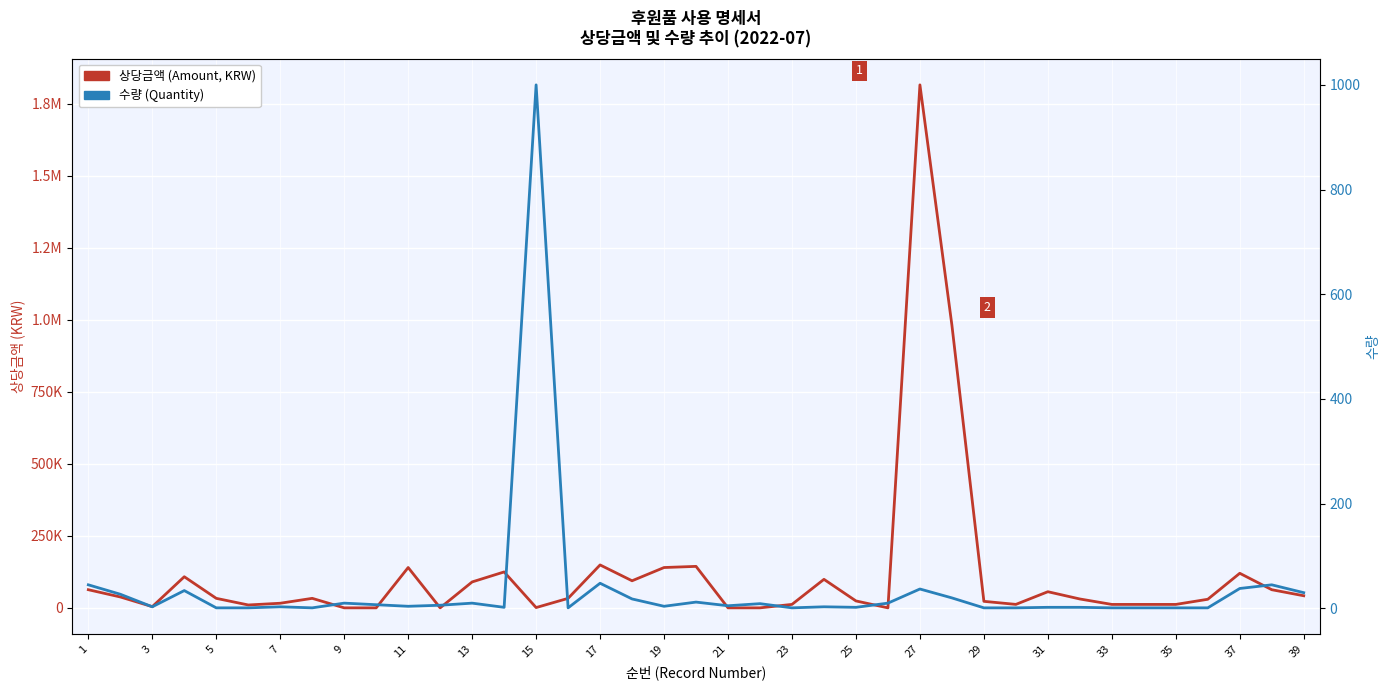

Is it true that 상당금액 (Amount) equals 10 at 19?

False